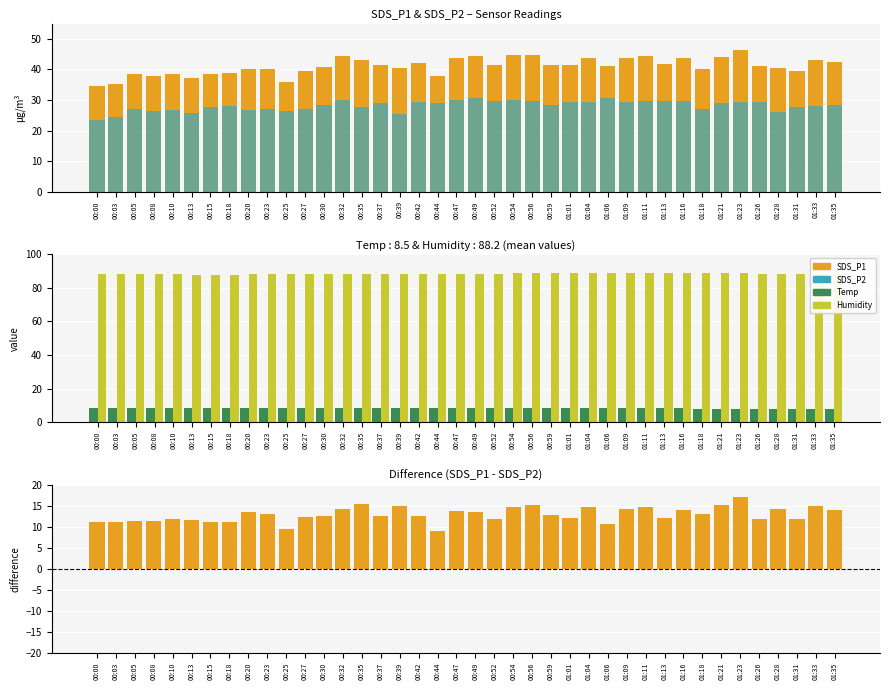

What is the difference between the SDS_P1 - SDS_P2 (pos) values at 00:08 and 00:44?

2.4